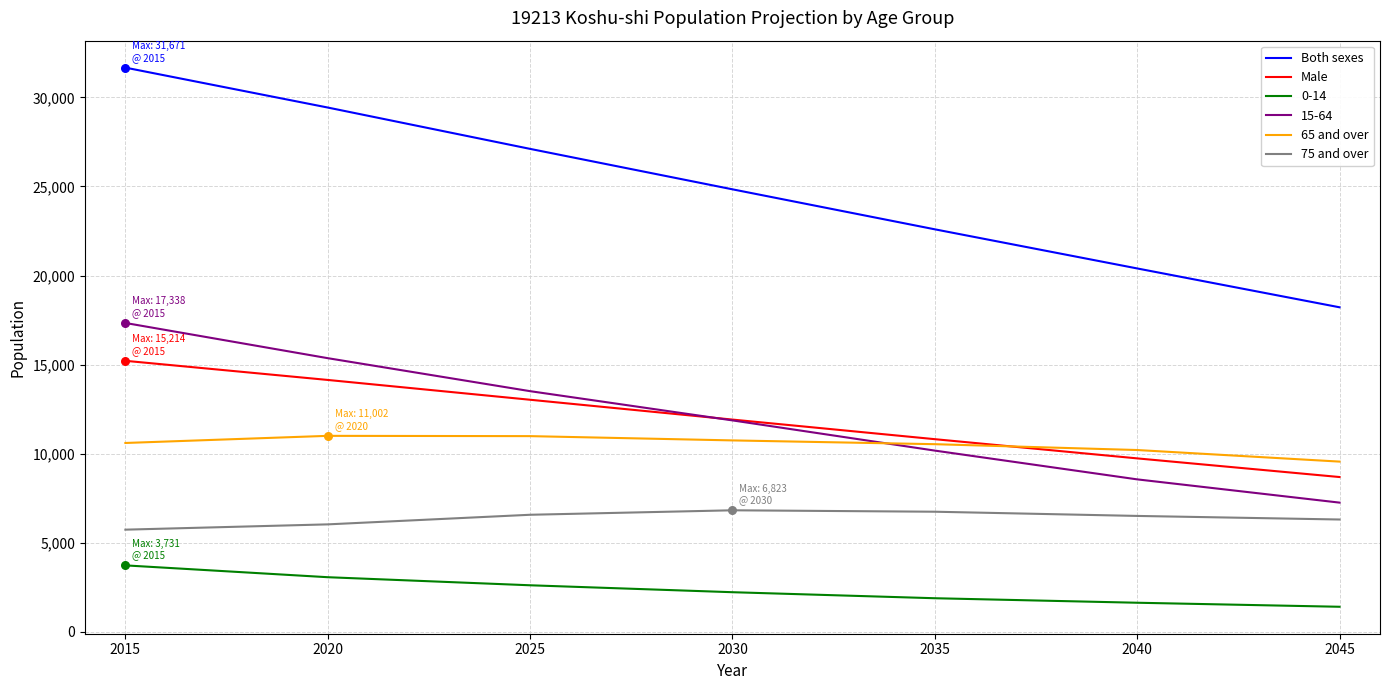

At which category is the sum across all series the highest?

2015